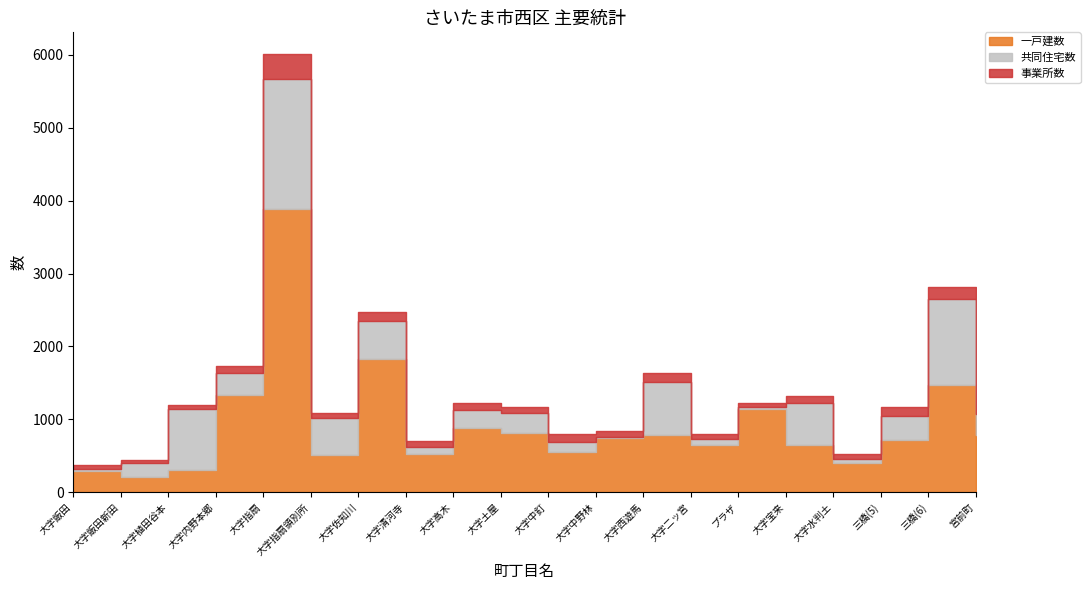

In 事業所数, how many points are lower than both neighbors (excluding endpoints)?

7